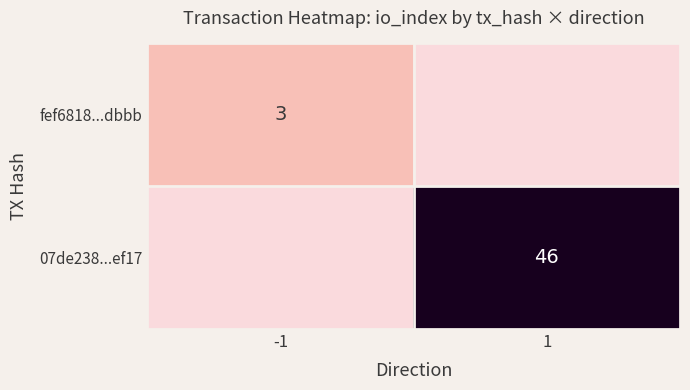

True or false: fef6818...dbbb has a value of 2 at -1.

False